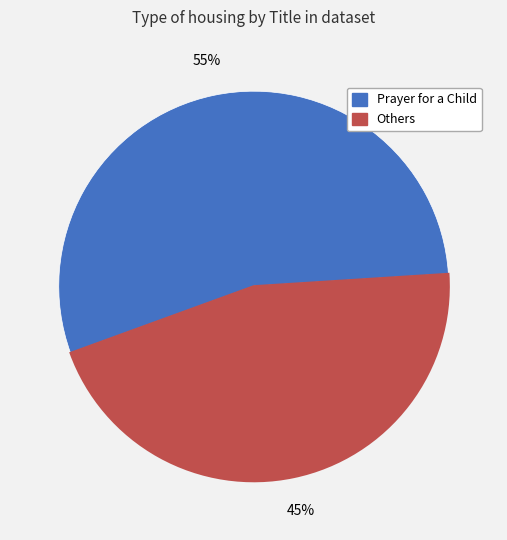

Does any single category account for the majority?

Yes